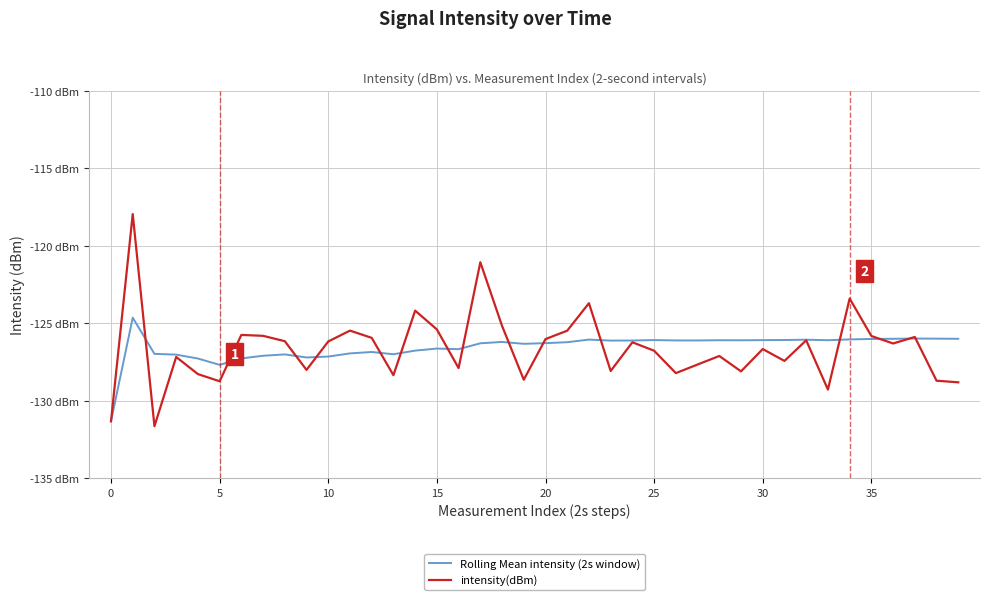

Is this an area chart (filled region under the line)?

No